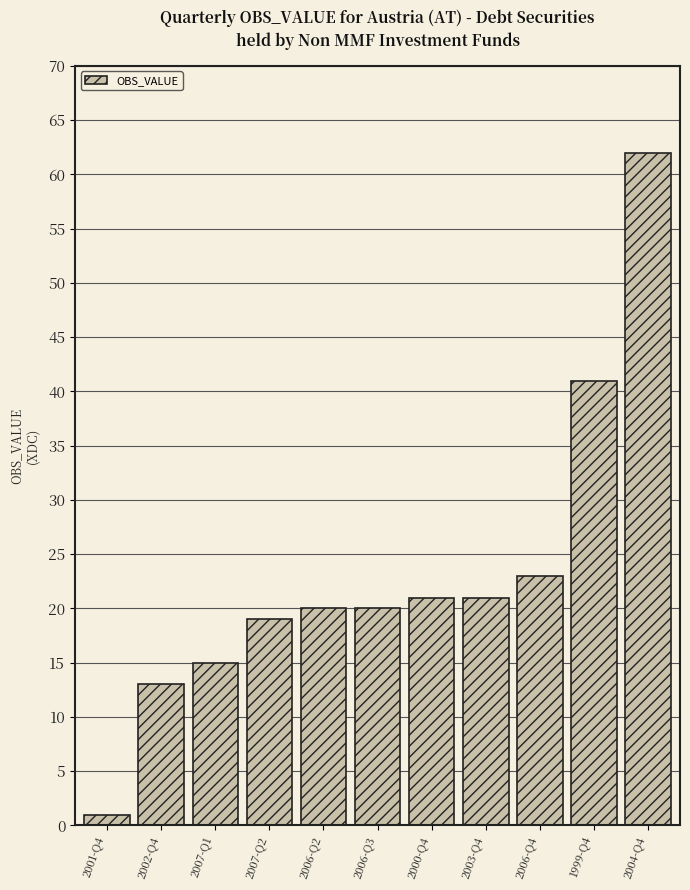

Is it true that the value at 2007-Q1 is 15?

True